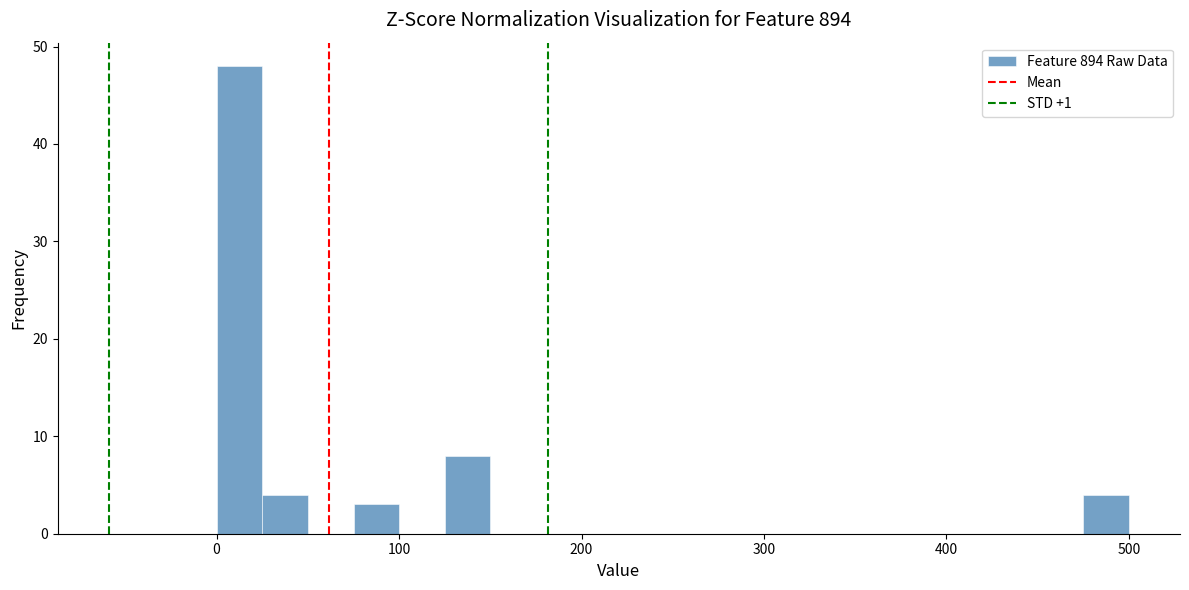

Around what value on the x-axis is the tallest bar? Give the approximate position of its centre, as read against the axis.

10